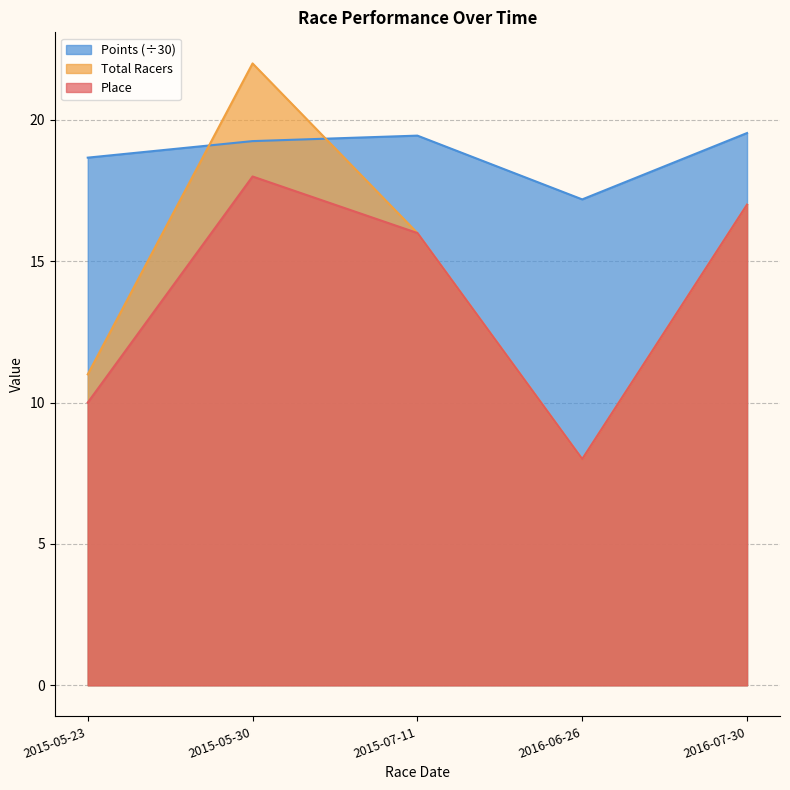

How many interior local peaks does the Place series have?

1